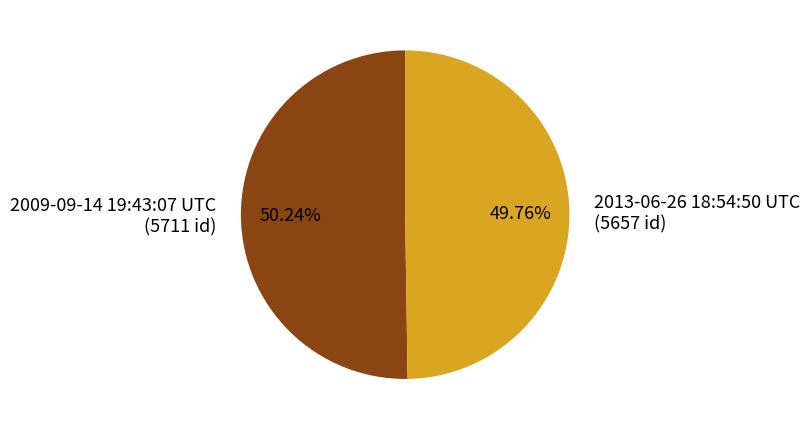

To the nearest percent, what percentage of the pie is 2009-09-14 19:43:07 UTC?

50%